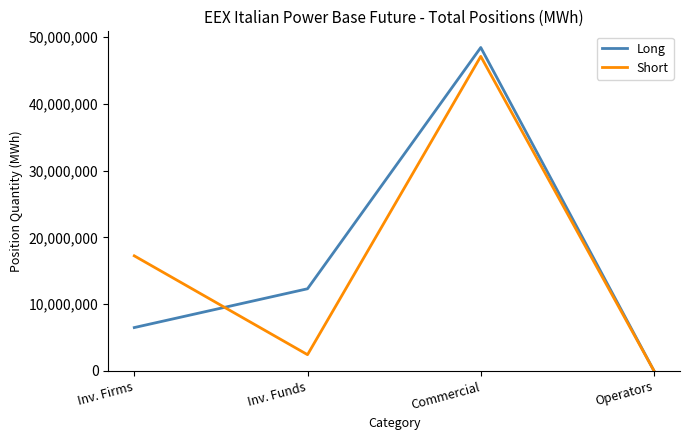

Reading left to right, list all the values displayed in this chart.

Long: 6490600	12304053	48453832	0
Short: 17239217	2428589	47124612	0